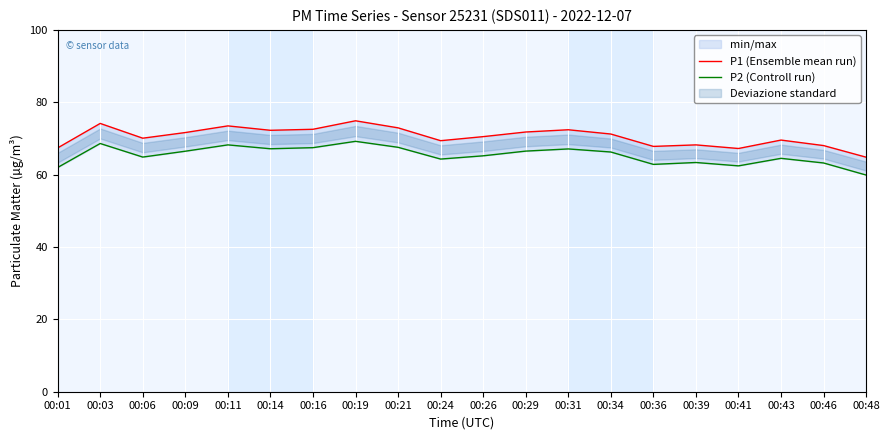

Which label corresponds to the largest value in the chart?

00:19